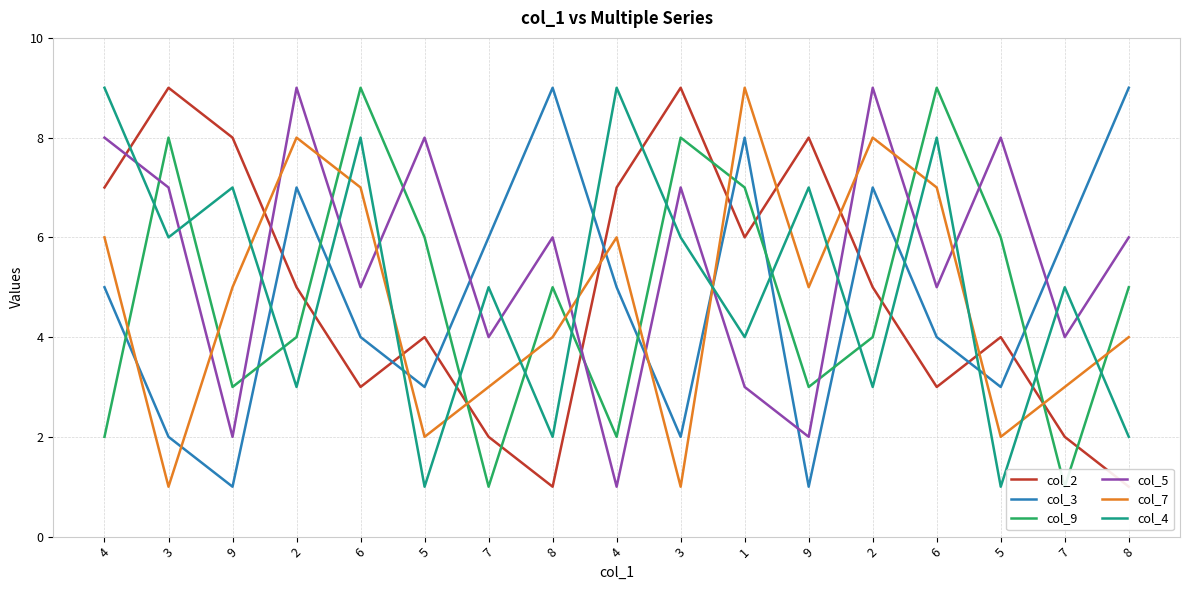

What is the minimum value for col_7?

1